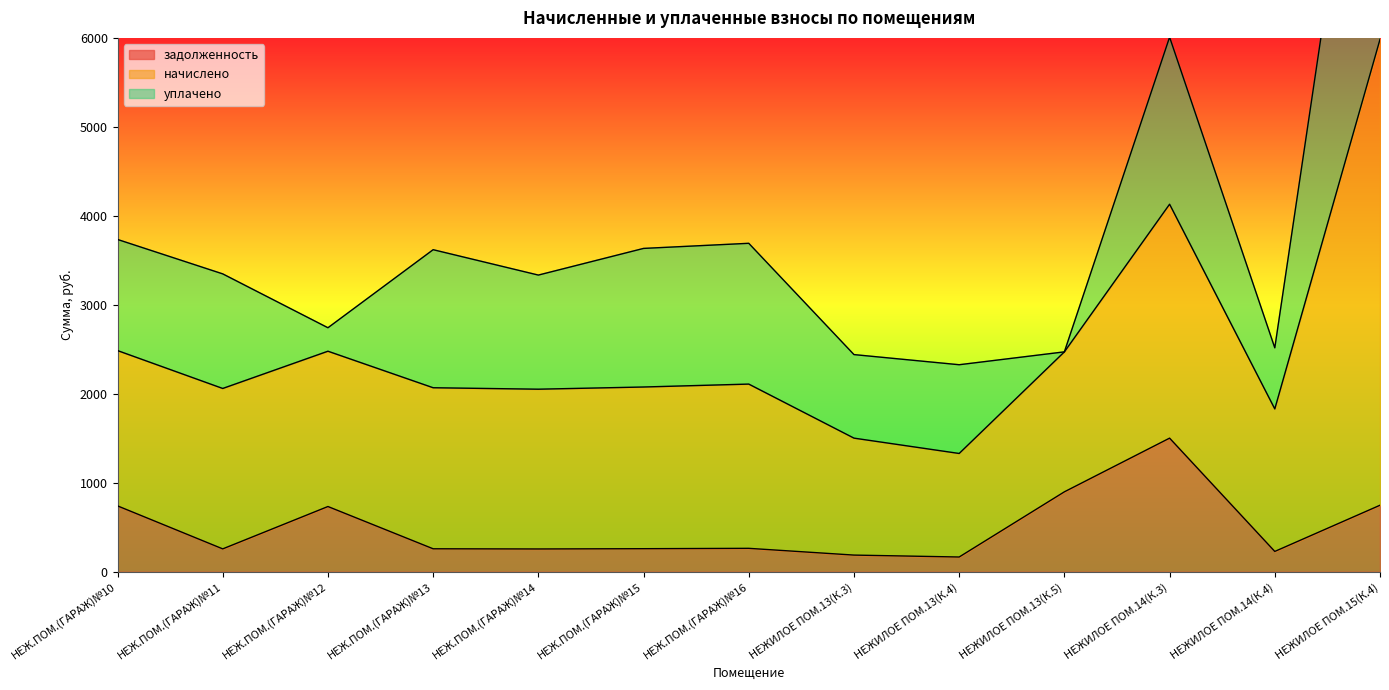

Where is задолженность nearest to the value 834?

НЕЖИЛОЕ ПОМ.13(К.5)